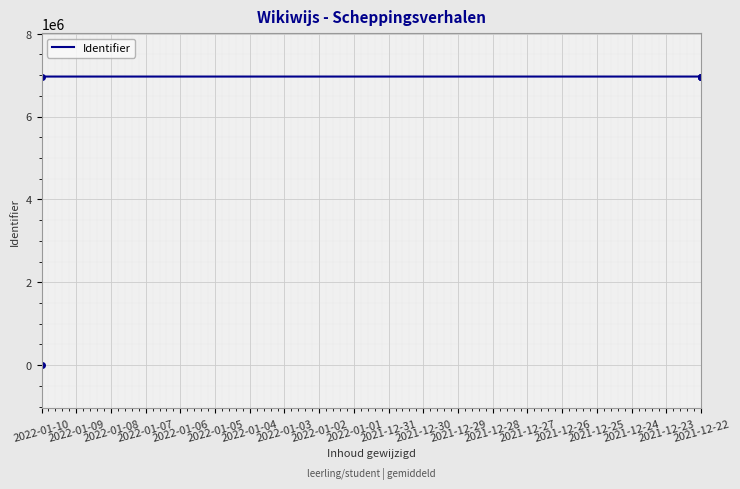

Is it true that the value at 2021-12-22 is 11484467?

False